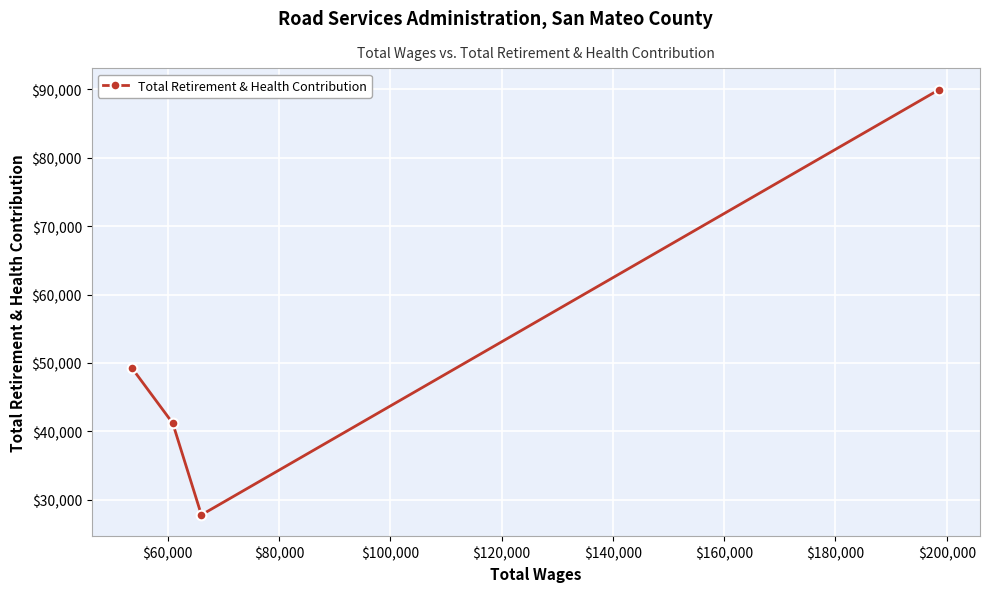

What is the average value?

52052